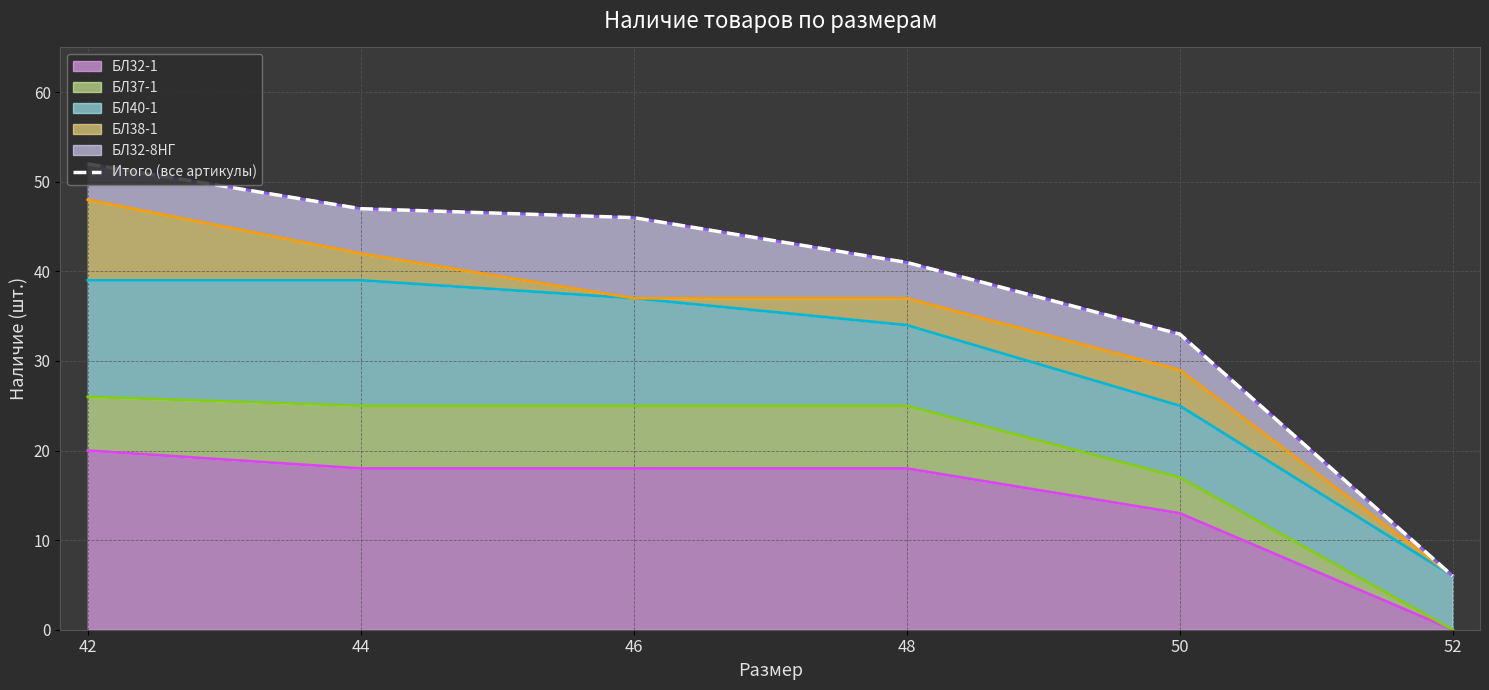

Which has a higher value, 48 or 50?

48